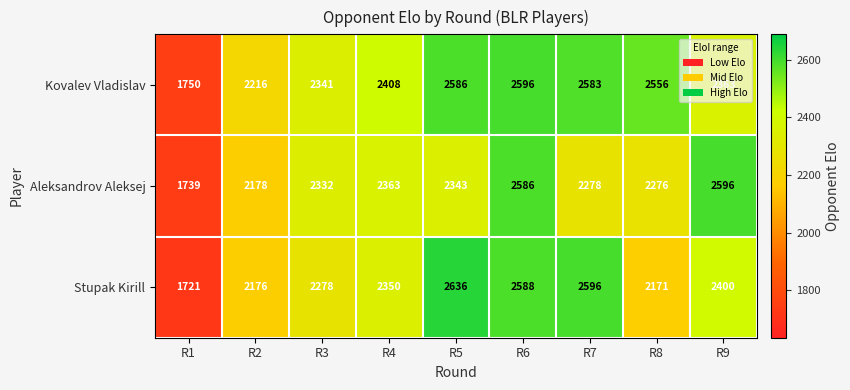

List the series in order of their overall mean, highest first.

Kovalev Vladislav, Stupak Kirill, Aleksandrov Aleksej